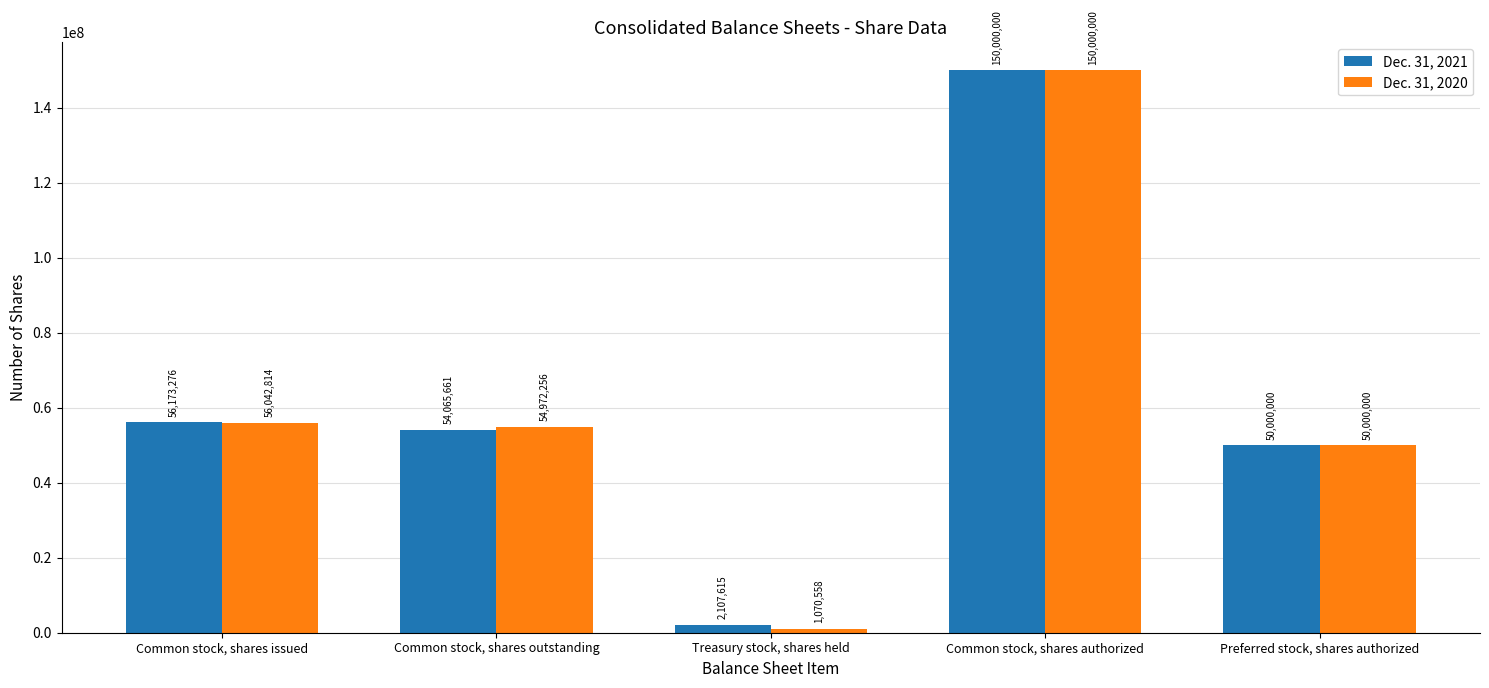

Reading right to left, what are all the values shown in this chart?

Dec. 31, 2021: Preferred stock, shares authorized=50000000	Common stock, shares authorized=150000000	Treasury stock, shares held=2107615	Common stock, shares outstanding=54065661	Common stock, shares issued=56173276
Dec. 31, 2020: Preferred stock, shares authorized=50000000	Common stock, shares authorized=150000000	Treasury stock, shares held=1070558	Common stock, shares outstanding=54972256	Common stock, shares issued=56042814